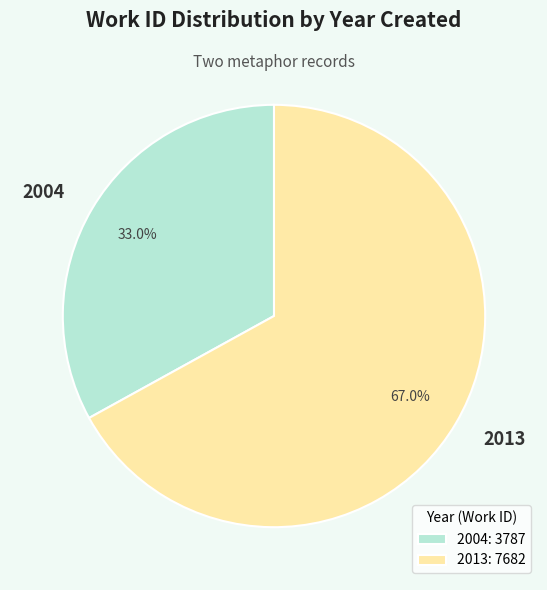

Count the number of slices in the pie.

2